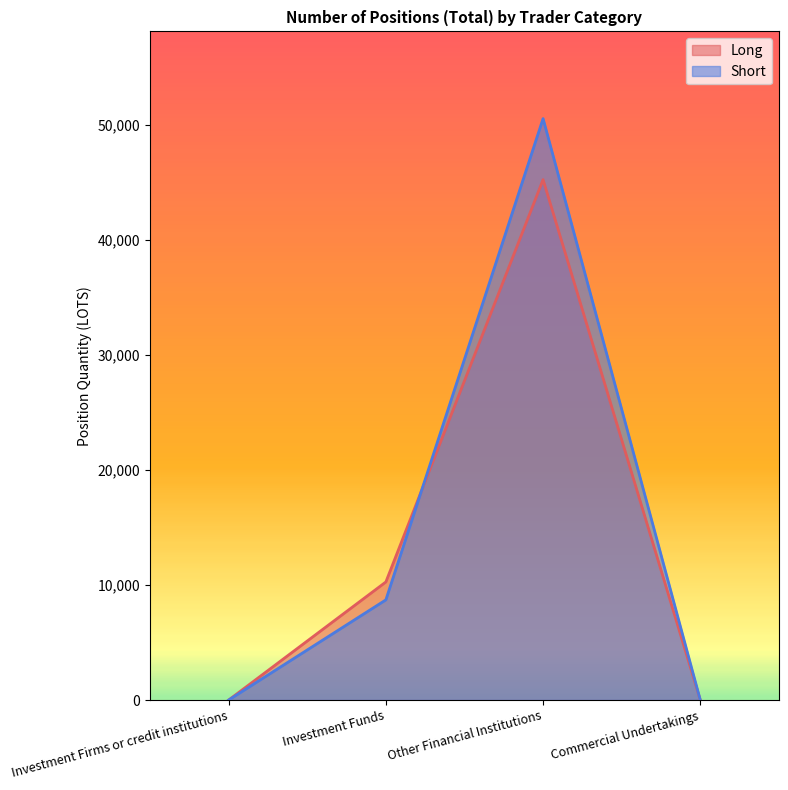

How many categories are shown in the chart?

4